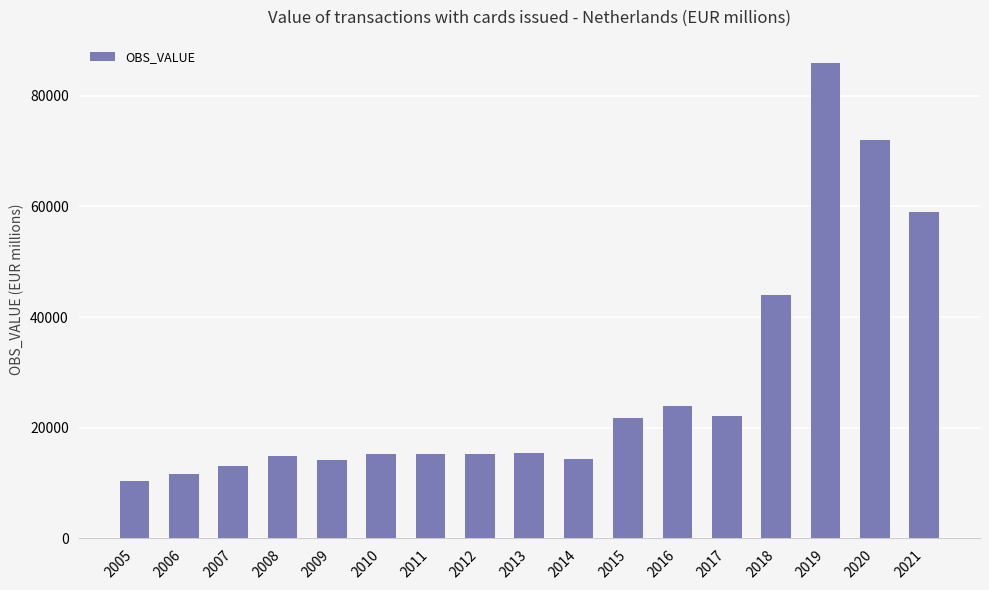

The value at 2015 is 35596.7. True or false?

False